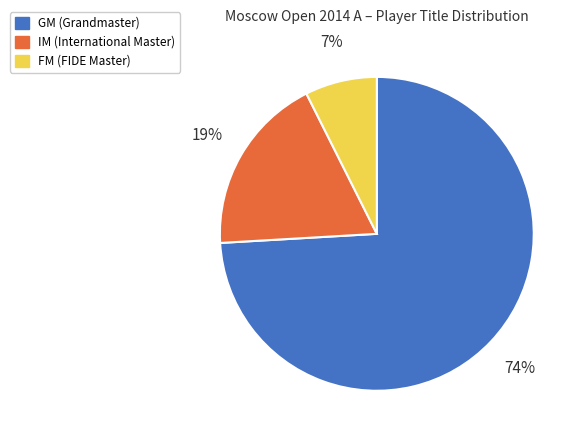

Between IM and GM, which is larger?

GM